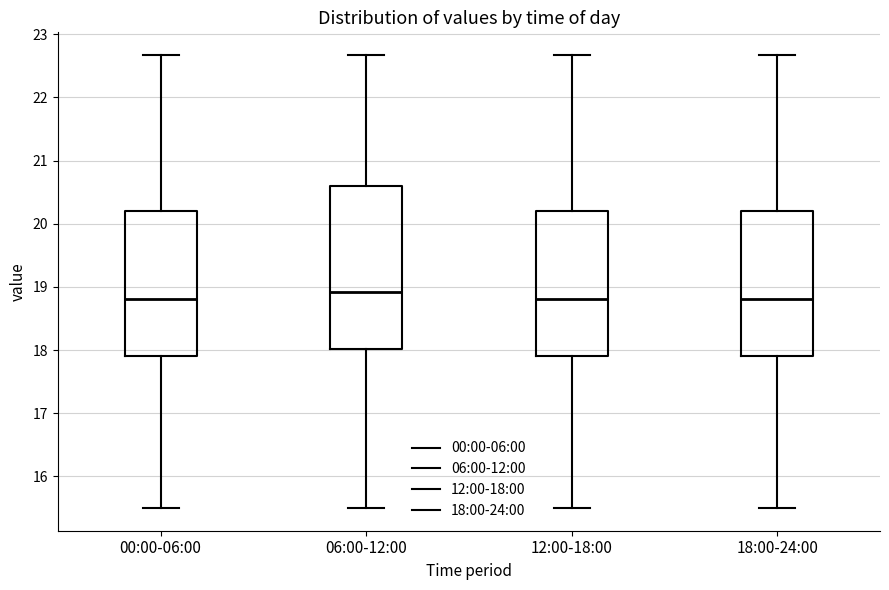

Reading left to right, read every box against the y-axis: the position of its median line, the range the box covers, and the ends of its whiskers. The values are not printed on the chart, so give them approximately, as read against the axis.

00:00-06:00: median 18.8, box 17.9 to 20.2, whiskers 15.5 to 22.7
06:00-12:00: median 18.9, box 18.0 to 20.6, whiskers 15.5 to 22.7
12:00-18:00: median 18.8, box 17.9 to 20.2, whiskers 15.5 to 22.7
18:00-24:00: median 18.8, box 17.9 to 20.2, whiskers 15.5 to 22.7